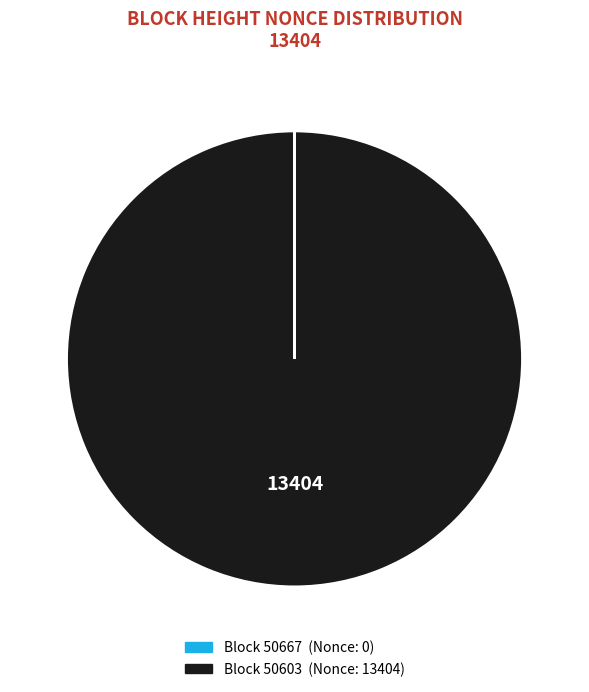

Does any single category account for the majority?

Yes